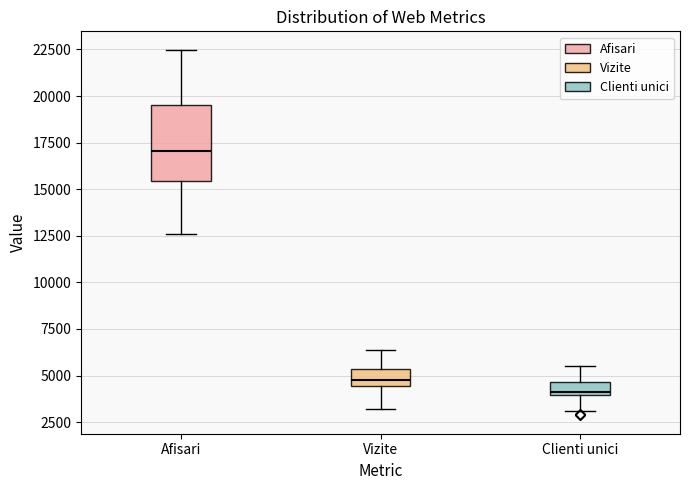

Which box is the tallest, from its lower edge to its upper edge?

Afisari